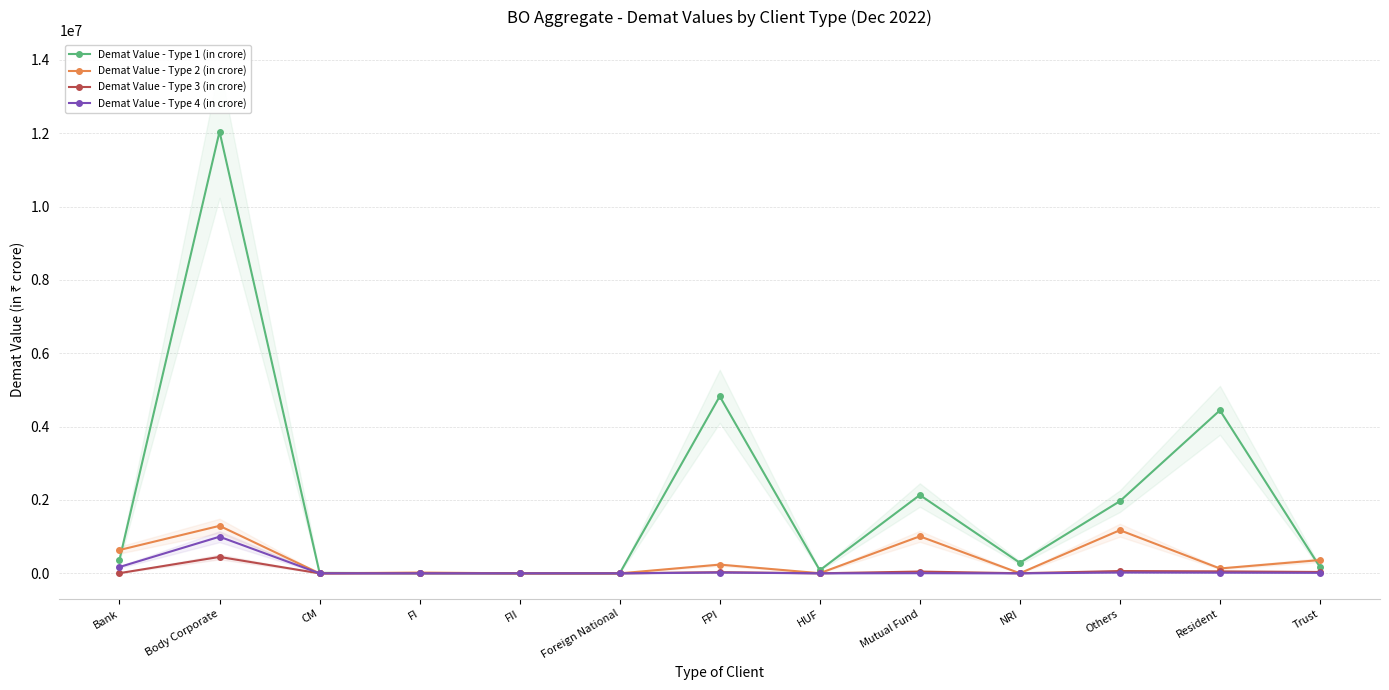

Where does the Demat Value - Type 2 (in crore) series first go above 132918?

Bank